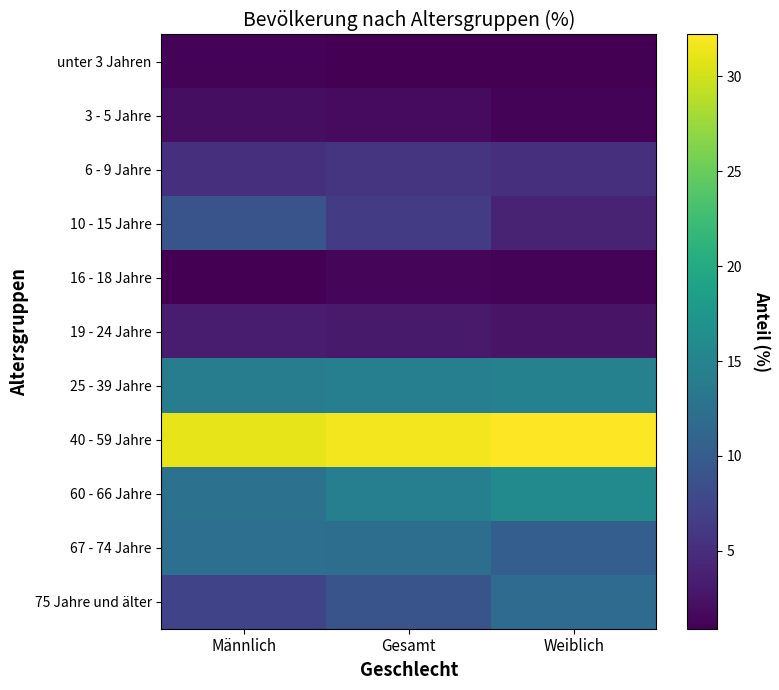

What is the total value across all series at Weiblich?

99.7